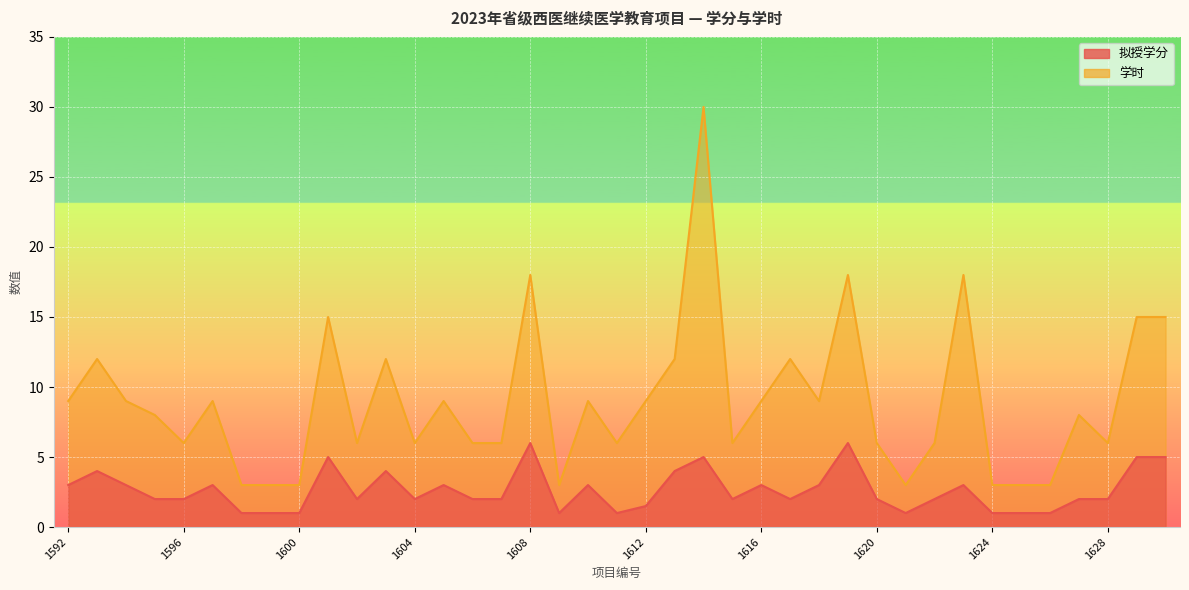

What is the value of the 拟授学分 point at the 11th from the left?

2.0